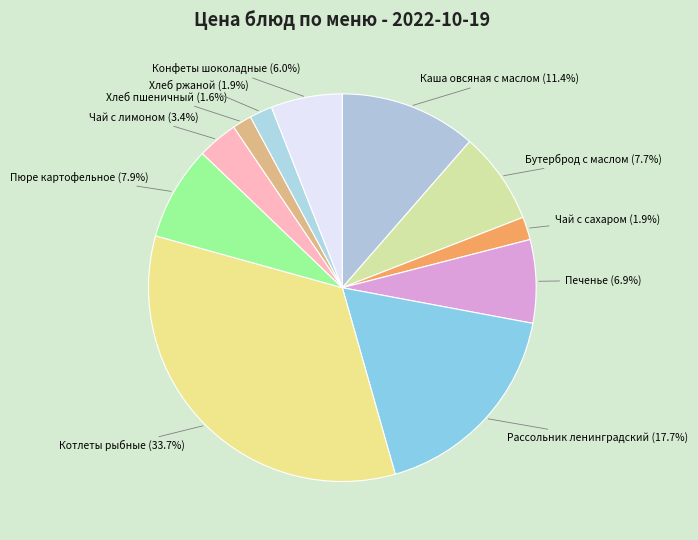

True or false: Каша овсяная с маслом accounts for 11% of the total.

True